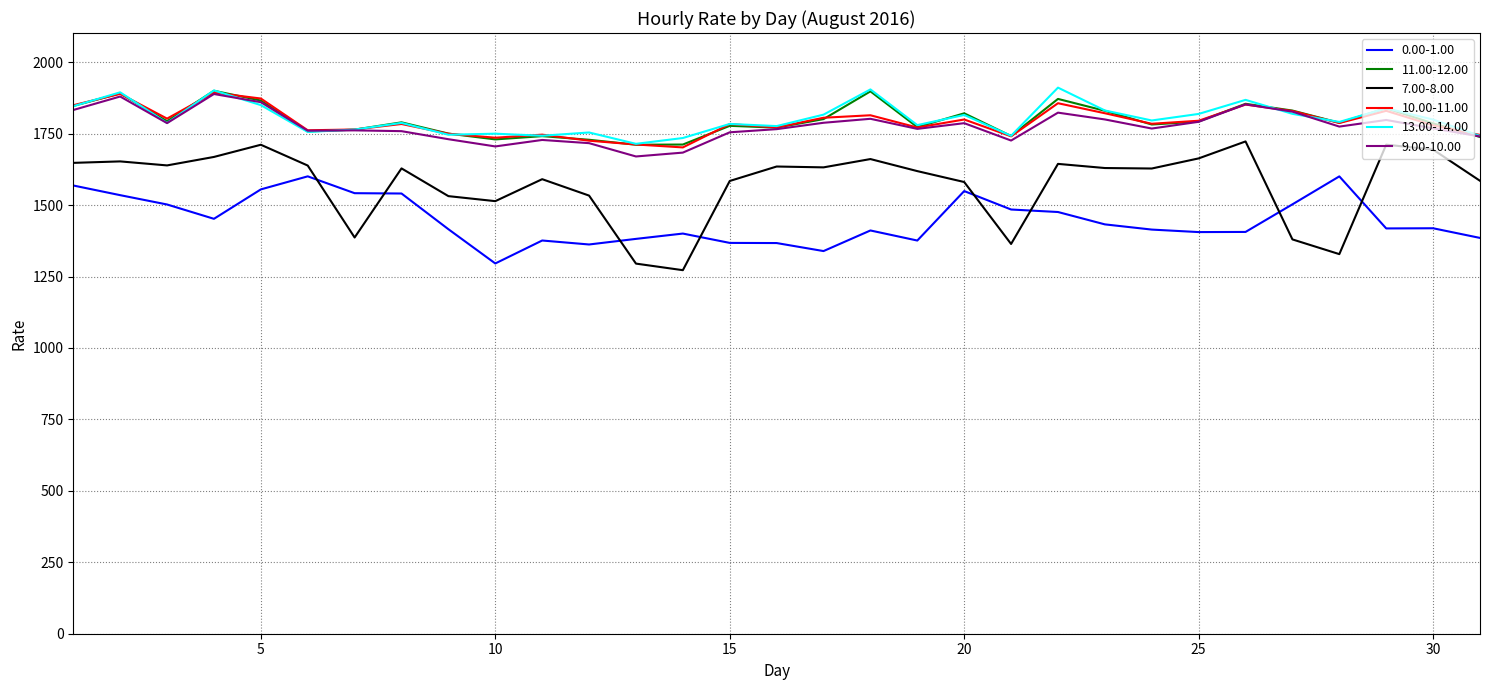

What is the minimum value for 10.00-11.00?

1702.0